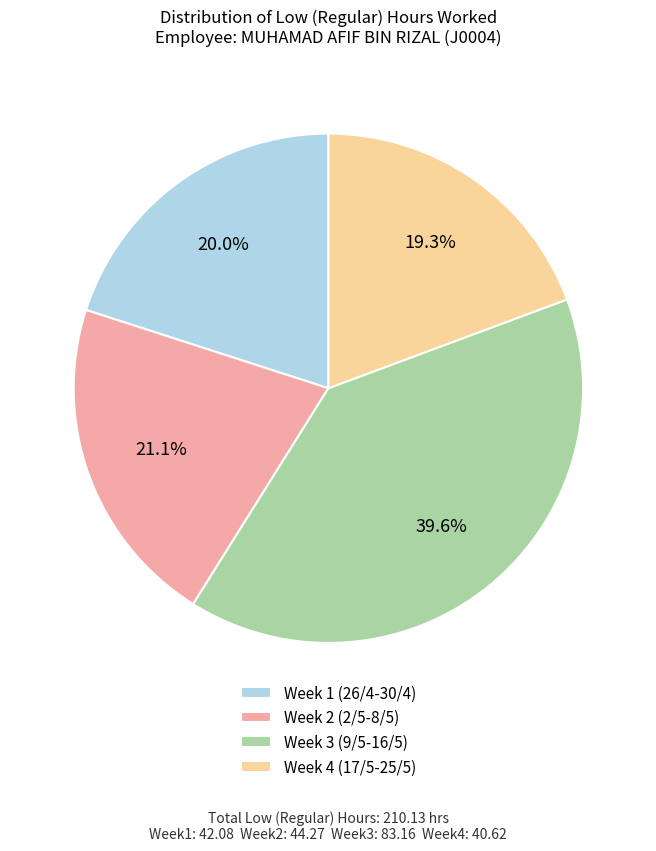

Between Week 4 (17/5-25/5) and Week 3 (9/5-16/5), which is larger?

Week 3 (9/5-16/5)